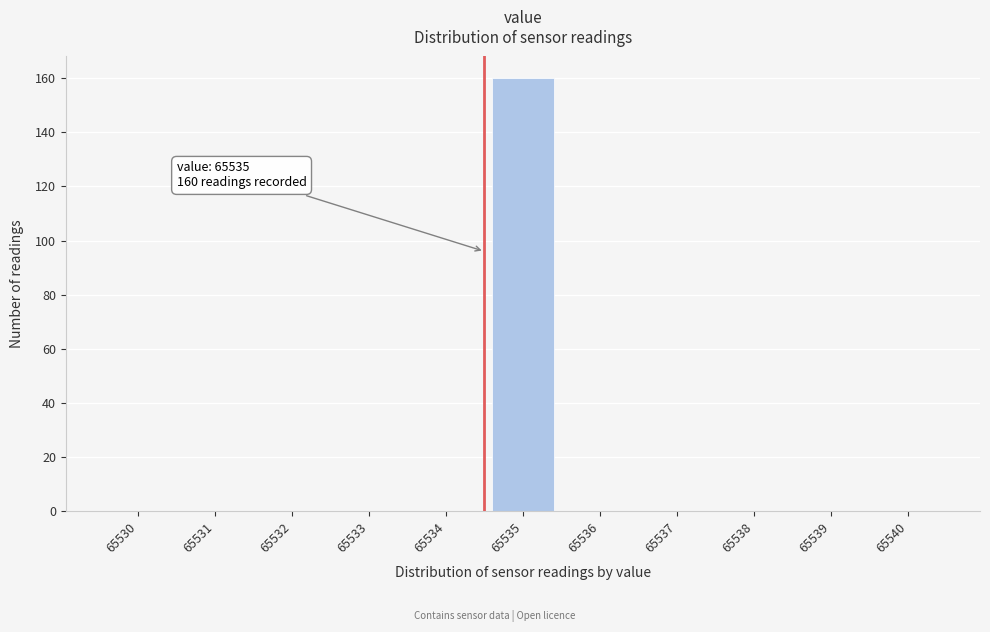

Which label corresponds to the largest value in the chart?

65535